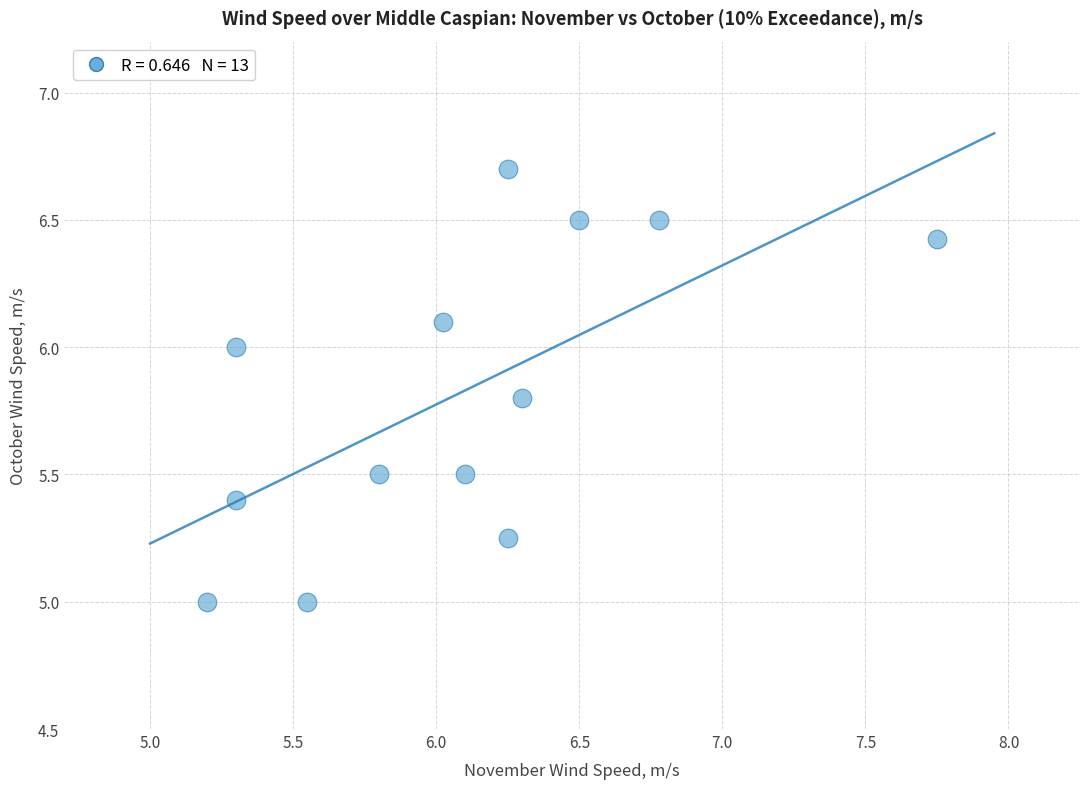

What is the range of X values (max minus min)?

2.5